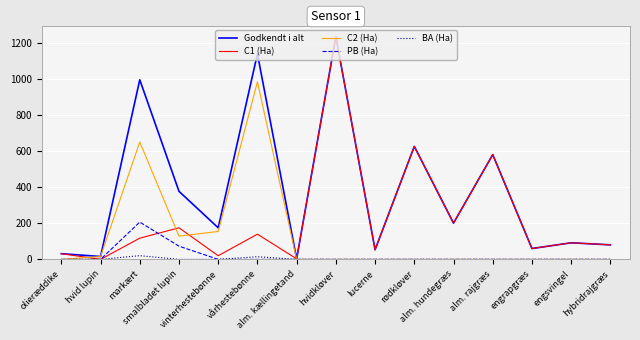

What is the maximum value shown in the chart?

1232.7